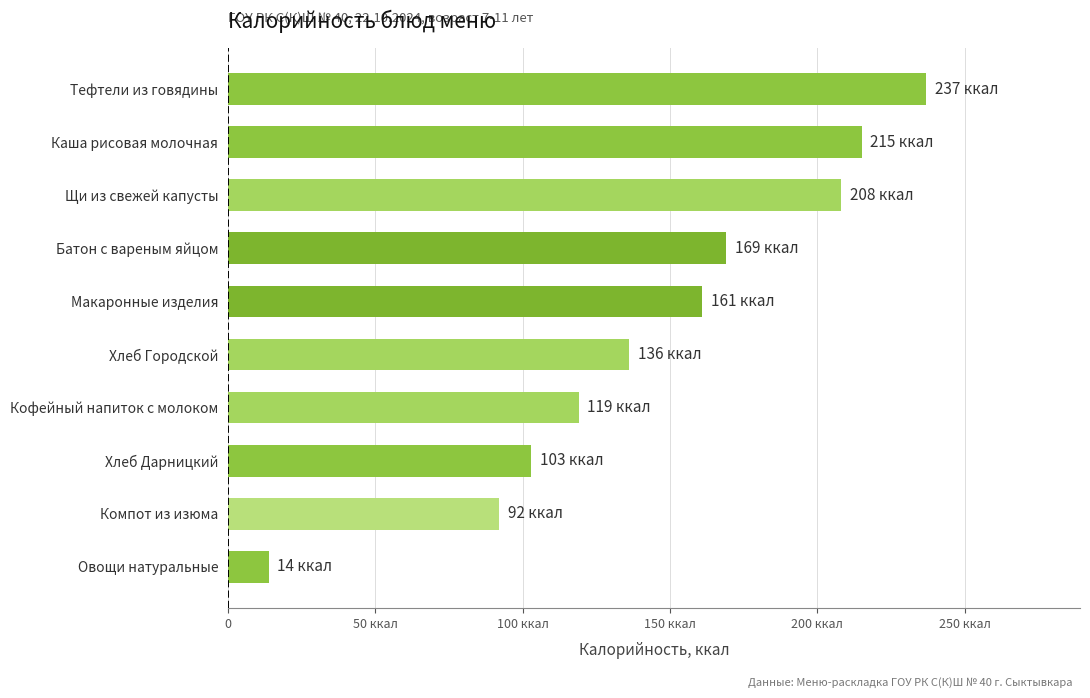

List the labels in order of value, smallest first.

Овощи натуральные, Компот из изюма, Хлеб Дарницкий, Кофейный напиток с молоком, Хлеб Городской, Макаронные изделия, Батон с вареным яйцом, Щи из свежей капусты, Каша рисовая молочная, Тефтели из говядины